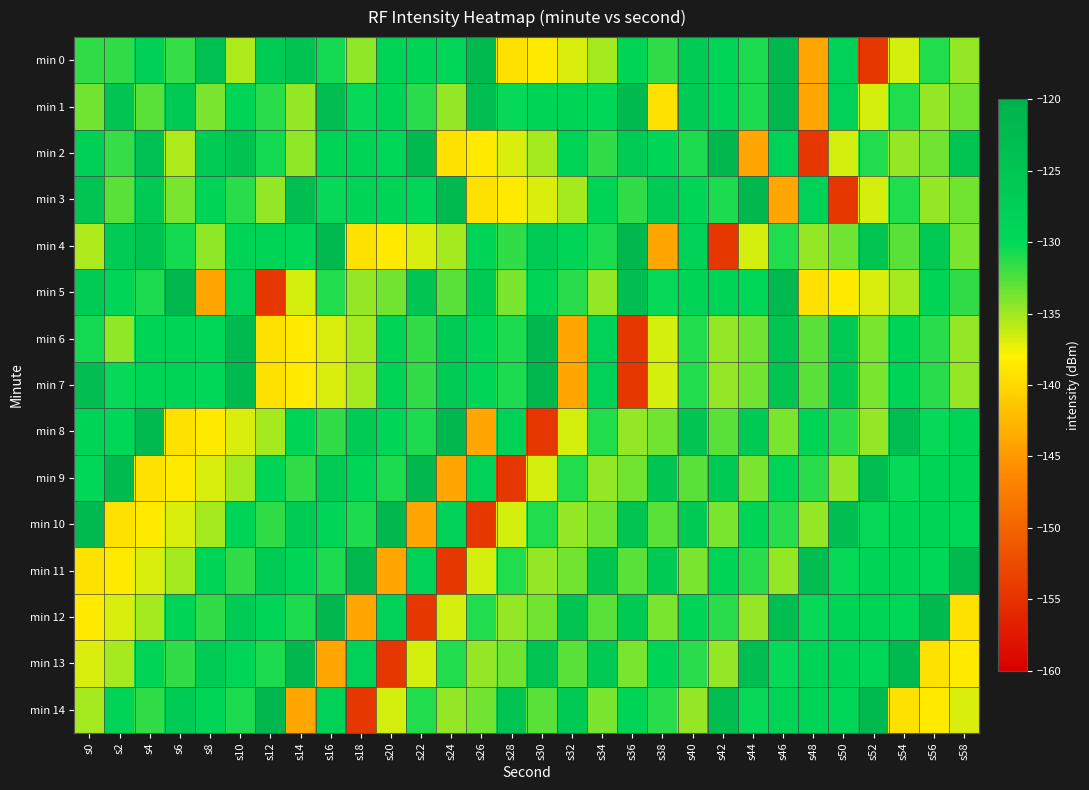

What is the total value across all series at s26?

-1999.8